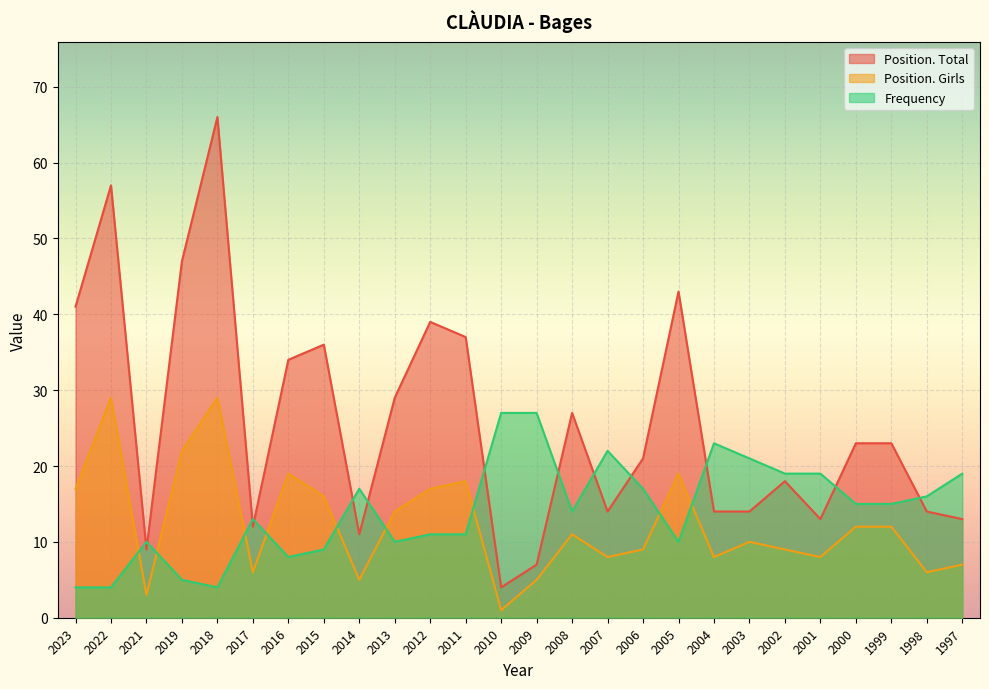

What is the average value of the Position. Total series?

26